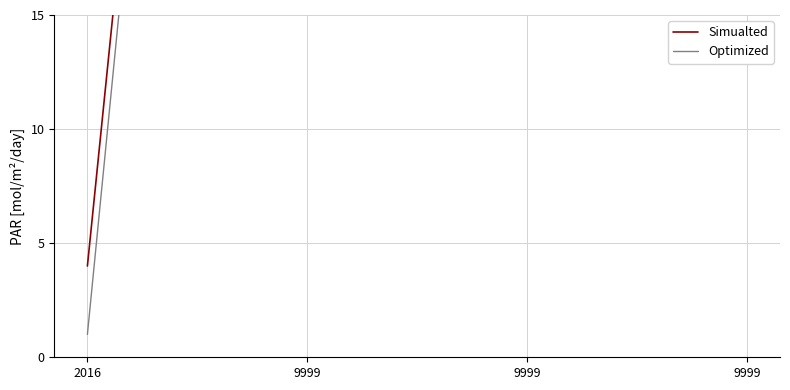

List the series in order of their overall mean, highest first.

Simualted, Optimized